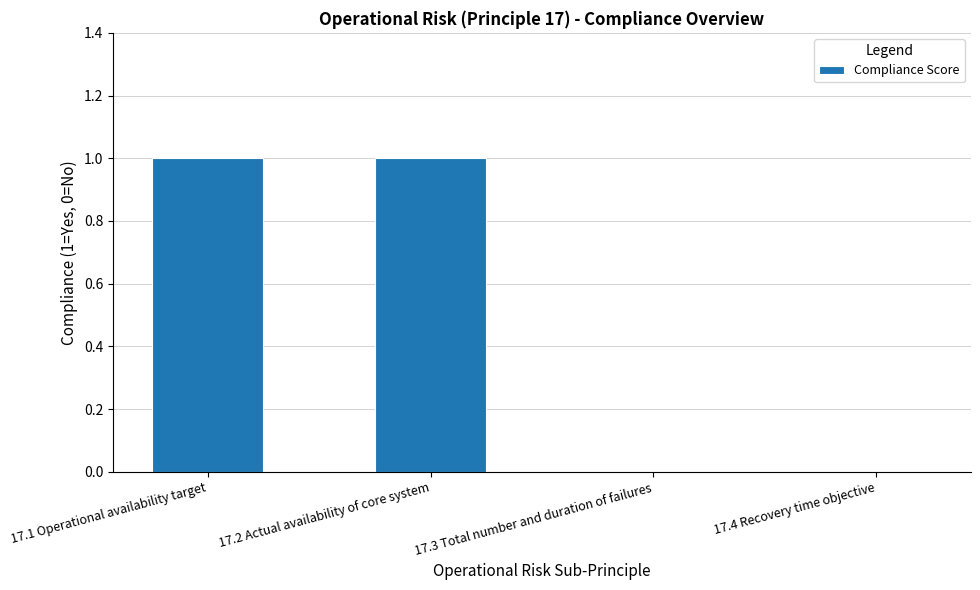

Is it true that the value at 17.3 Total number and duration of failures is 1?

False